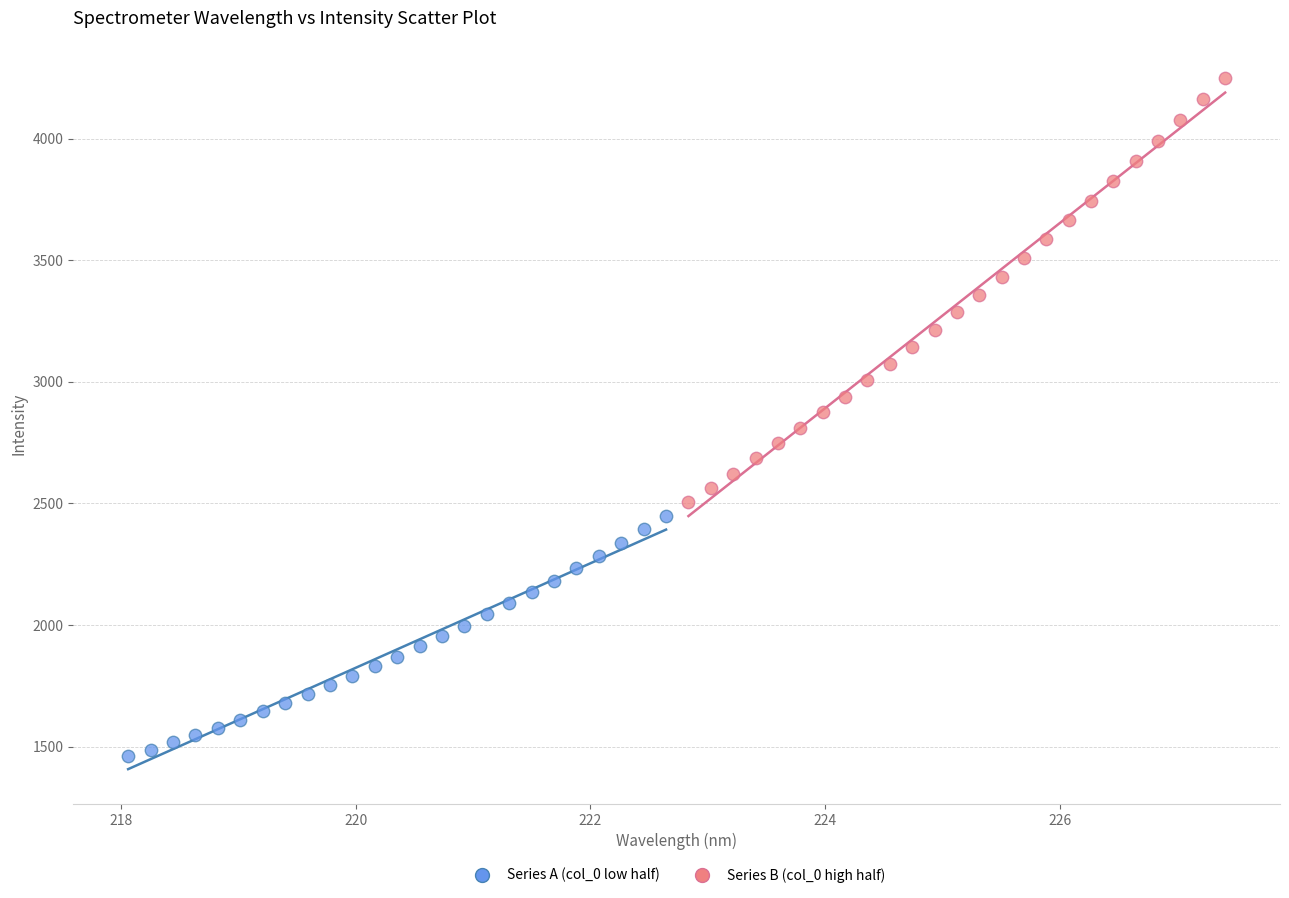

Which series reaches the minimum Y coordinate?

Series A (col_0 low half)